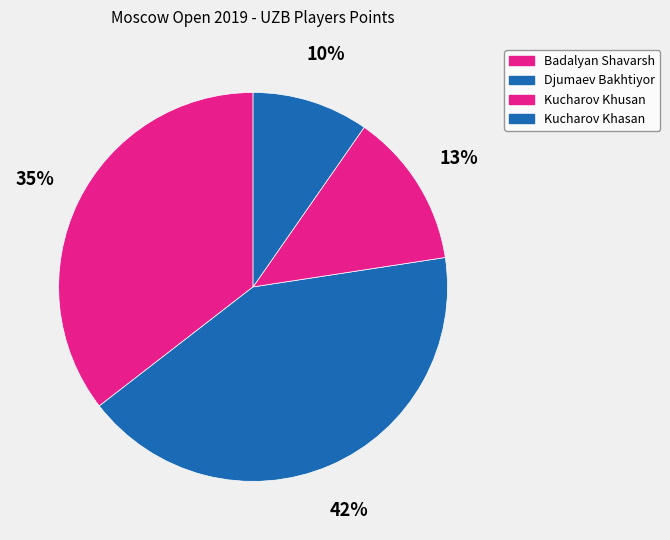

What percentage is NOT represented by Djumaev Bakhtiyor?

58.1%